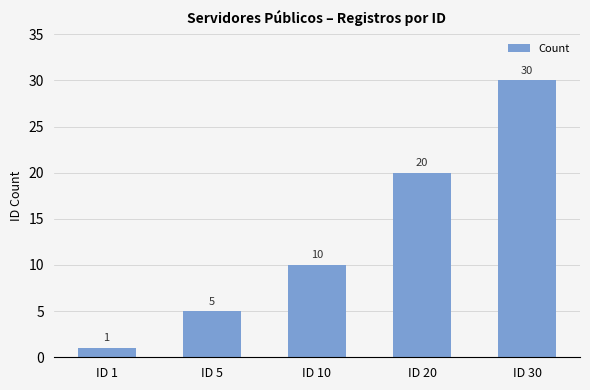

What is the approximate value at ID 30, to the nearest 5?

30